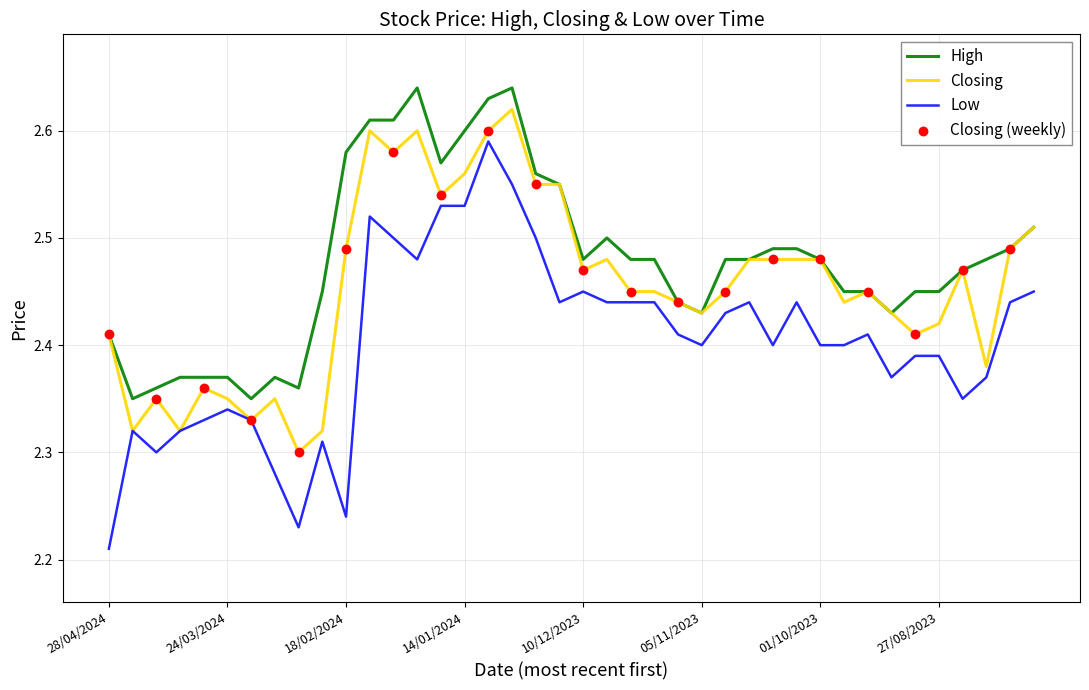

Which series has the largest total across all categories?

High